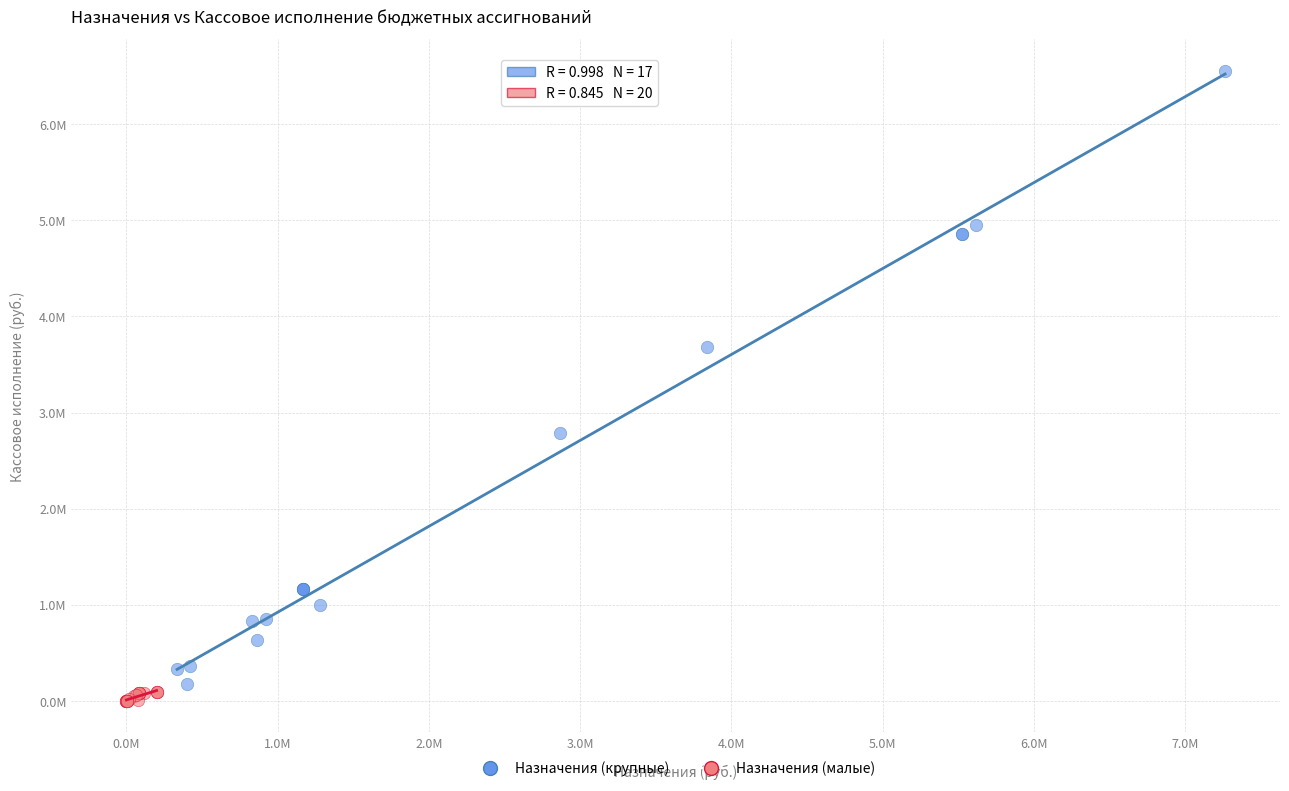

Which series reaches the maximum Y coordinate?

Назначения (крупные)